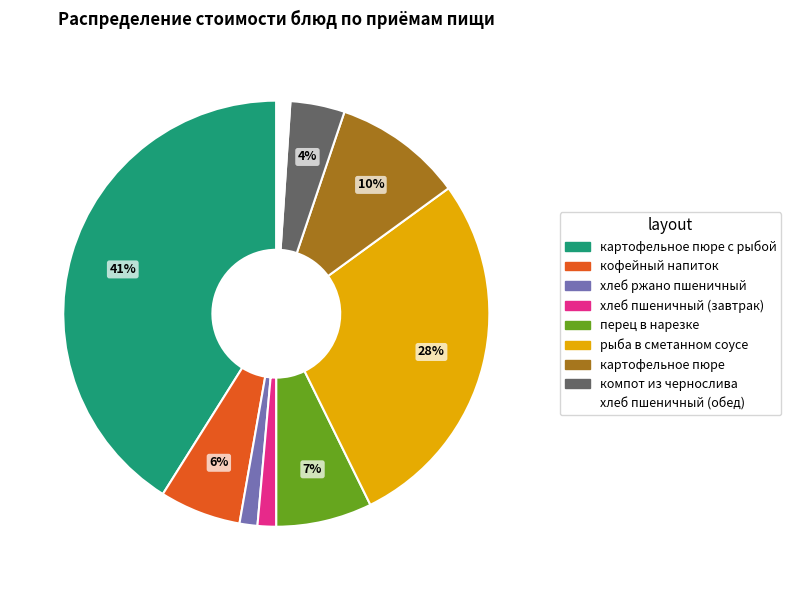

To the nearest percent, what is the difference between the largest and smallest slice percentages?

40%